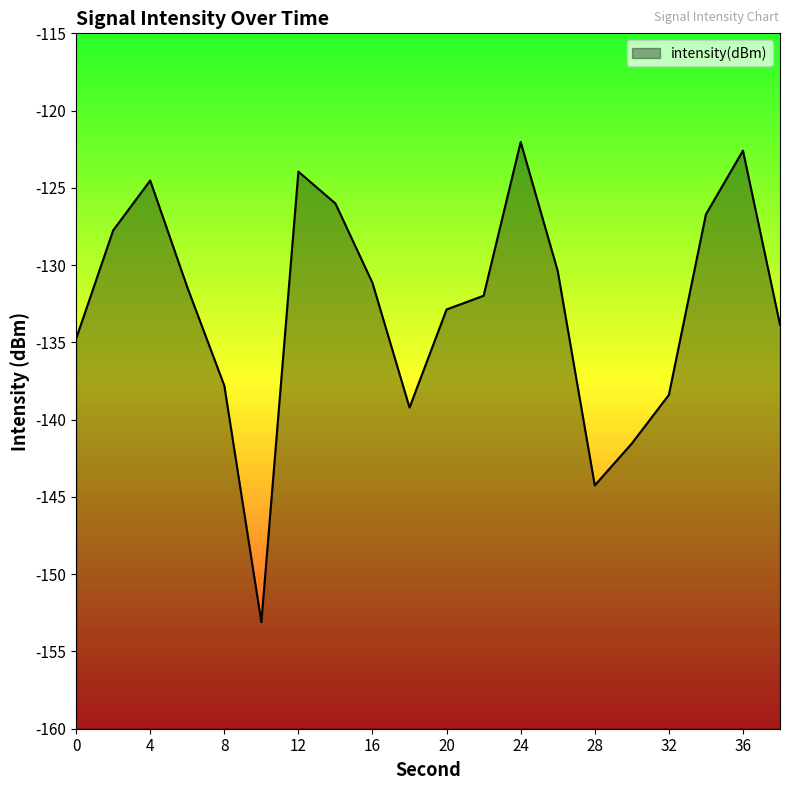

Does the chart display data point markers on the line(s)?

No